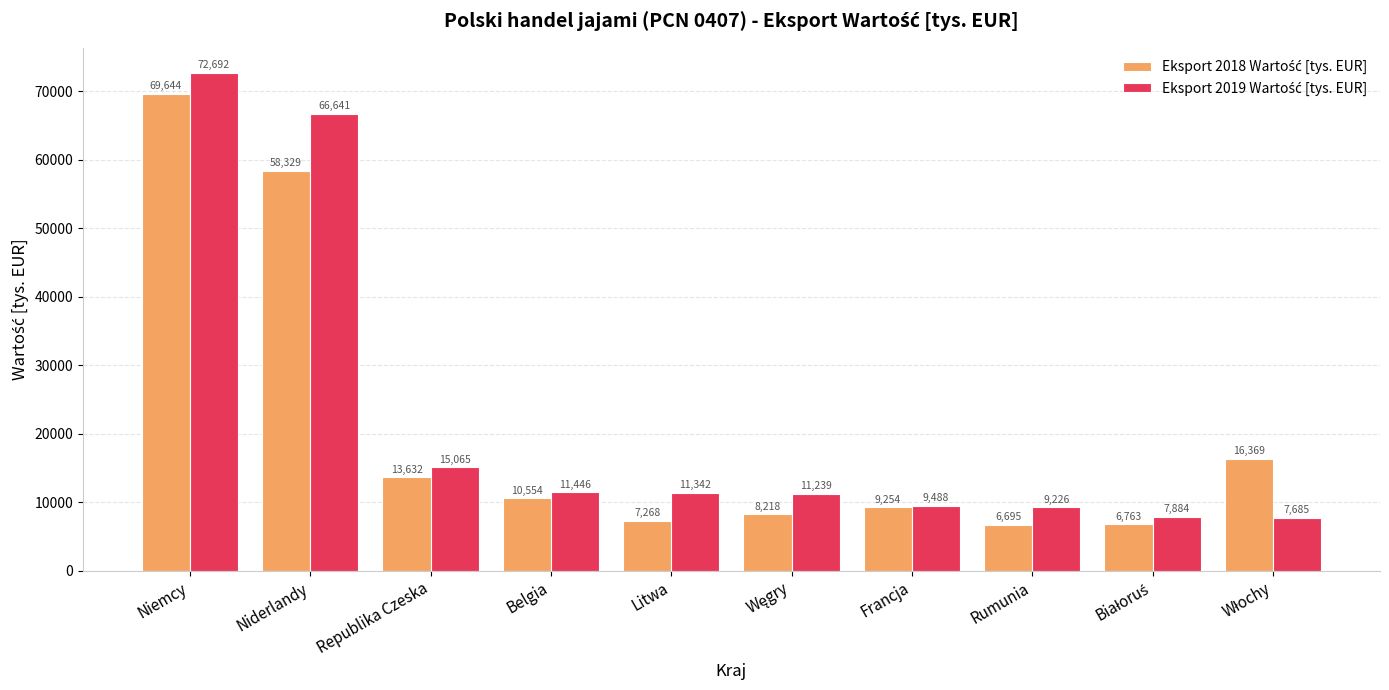

What position from the left is Niderlandy?

2